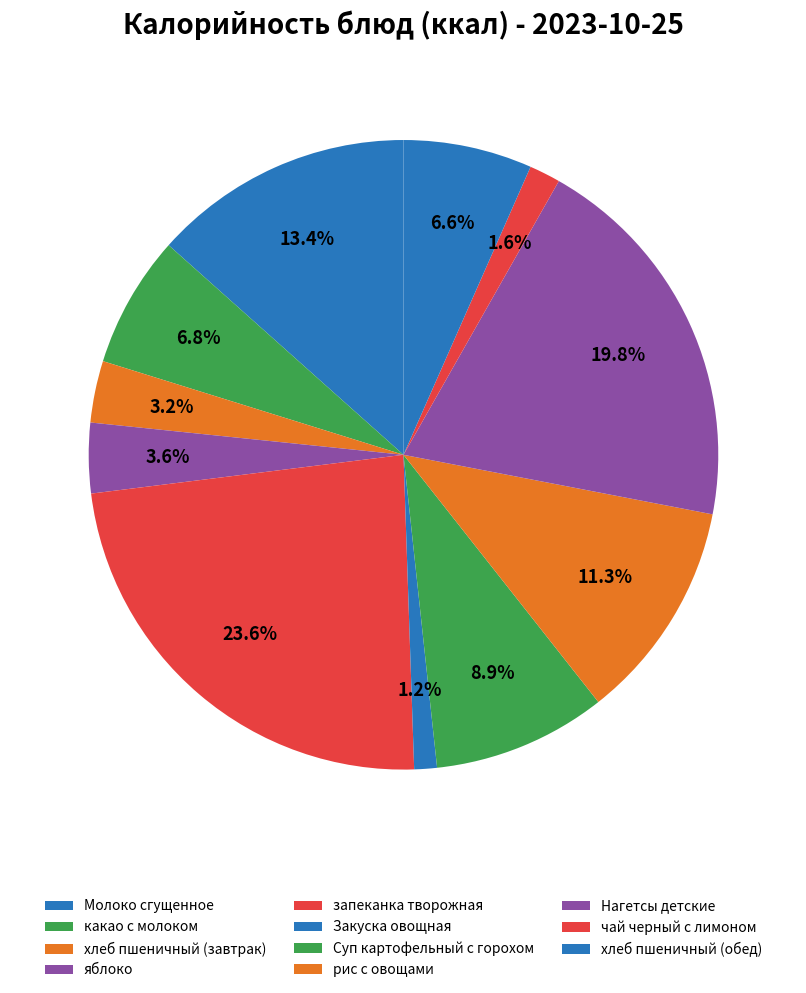

The Нагетсы детские slice represents 11% of the pie. True or false?

False